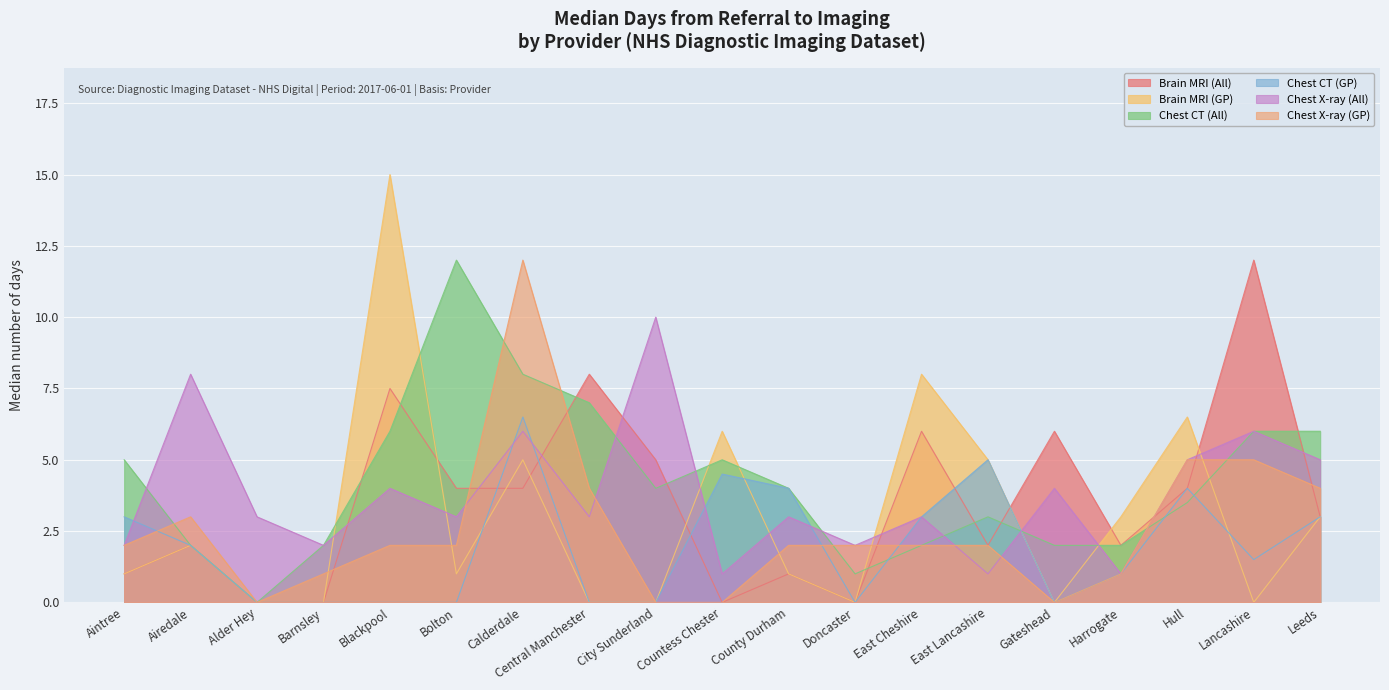

What is the label of the 10th point from the right?

Countess Chester